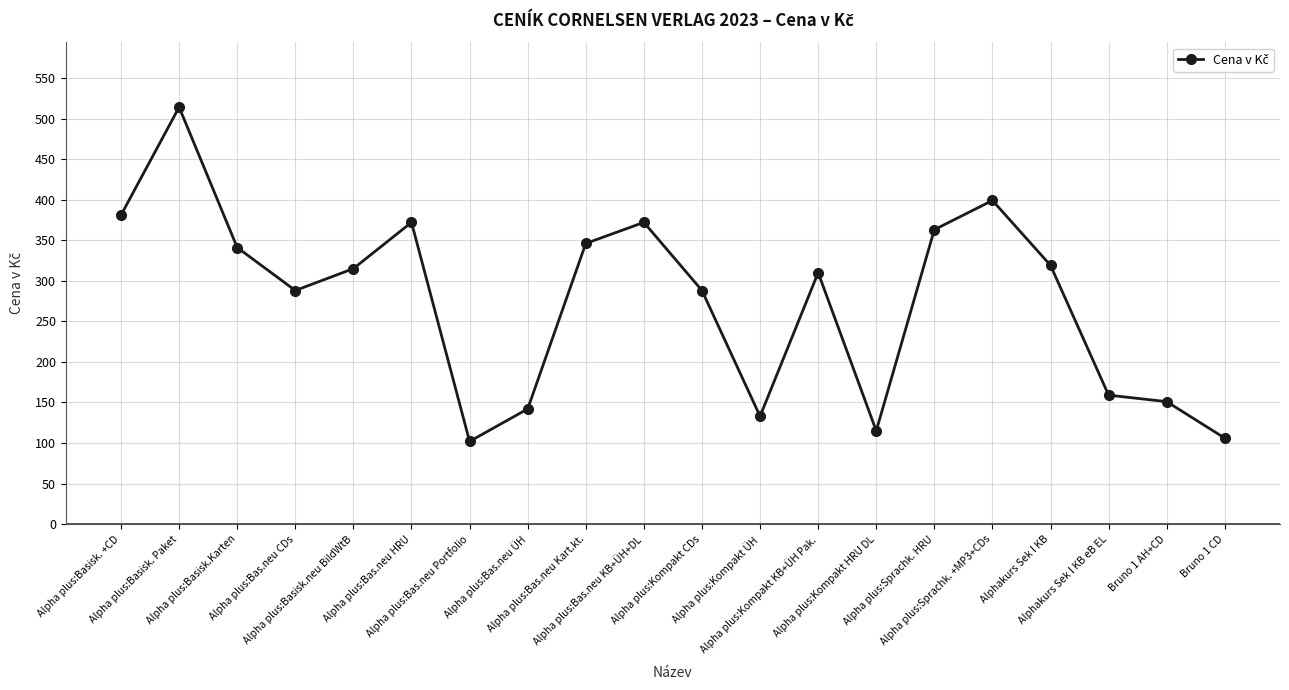

Where does the data first go above 315?

Alpha plus:Basisk. +CD